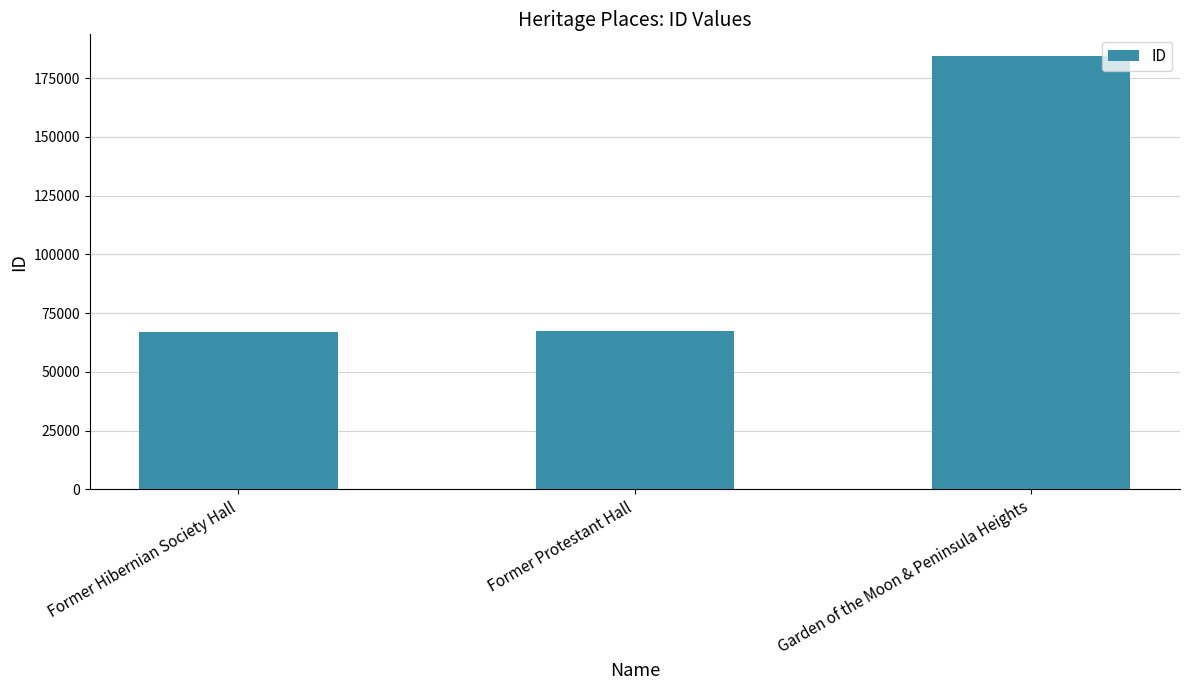

At which label is the value closest to 125687?

Former Protestant Hall